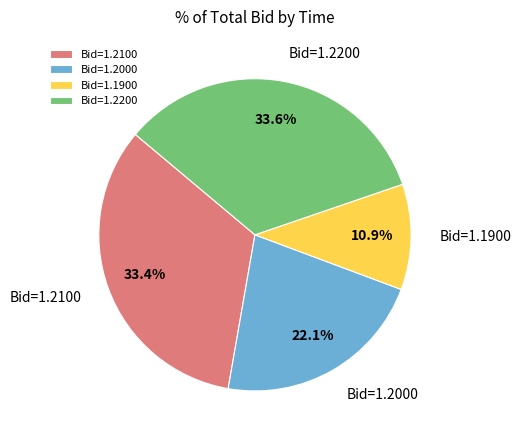

Is there any slice that represents more than half of the pie?

No